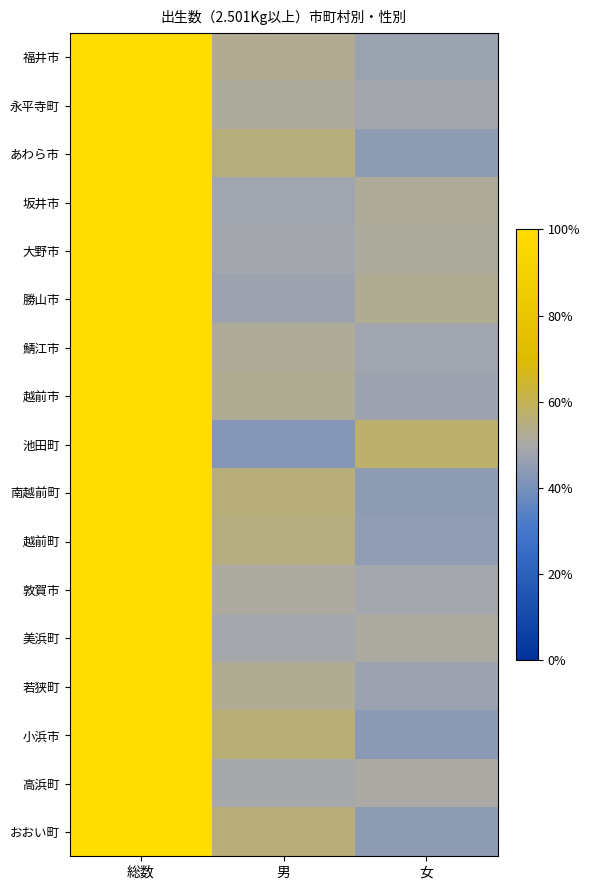

What is the spread (max minus min) of values at 女?

0.1